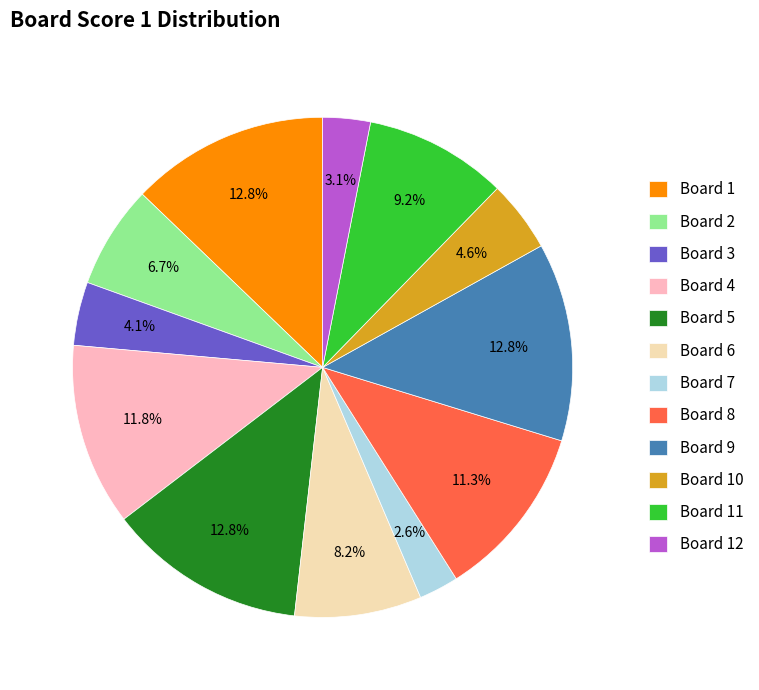

Combined, what portion of the pie is Board 10 and Board 11?

13.8%